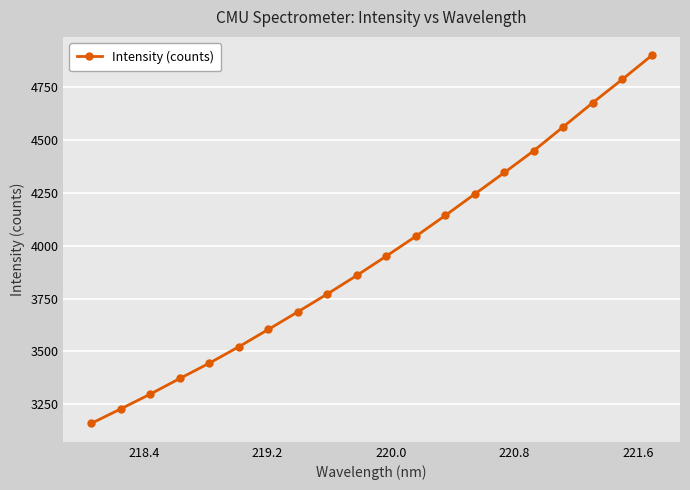

What is the maximum value shown in the chart?

4901.1